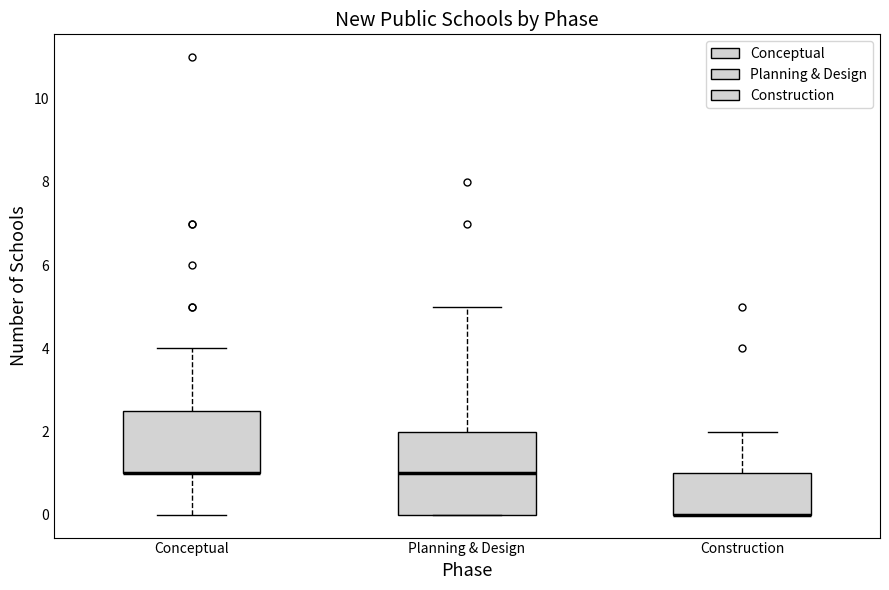

Where does the upper whisker of the box for Planning & Design end on the y-axis? The values are not printed on the chart, so give them approximately, as read against the axis.

5.0